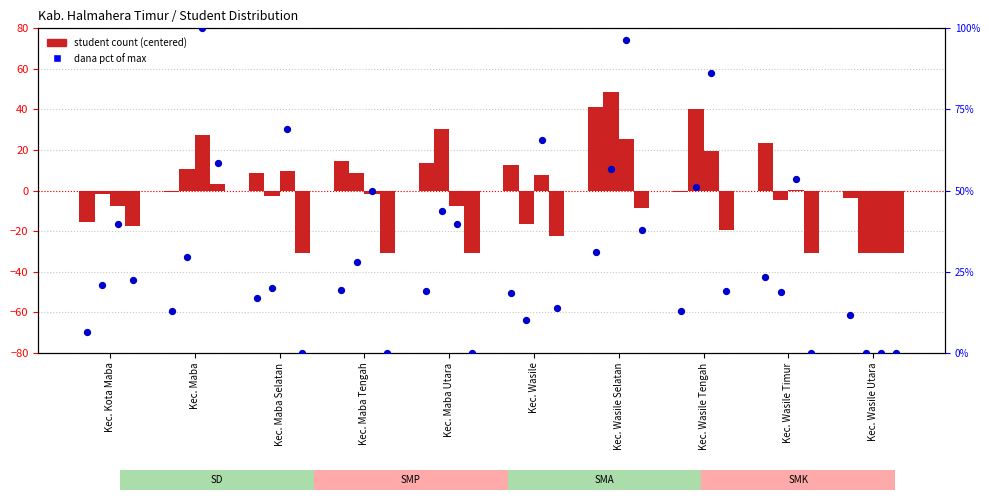

At how many categories does at least one series exceed 24?

4